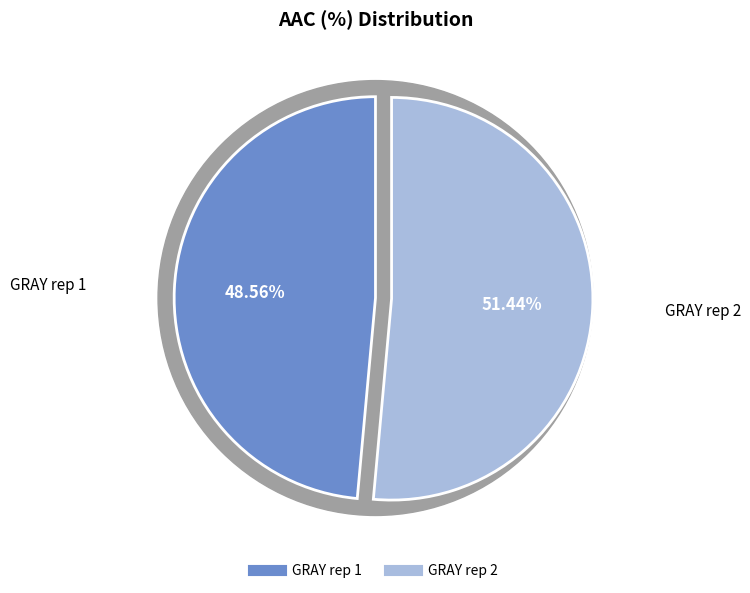

What is the majority slice?

GRAY rep 2